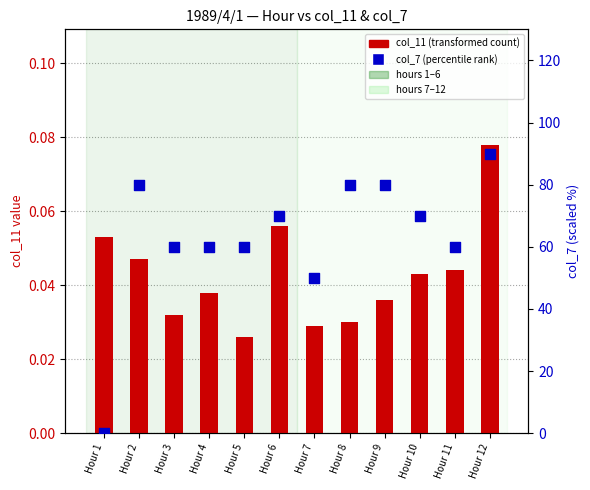

Is the value of col_7 (percentile rank) at Hour 9 greater than the value of col_11 (transformed count) at Hour 12?

Yes